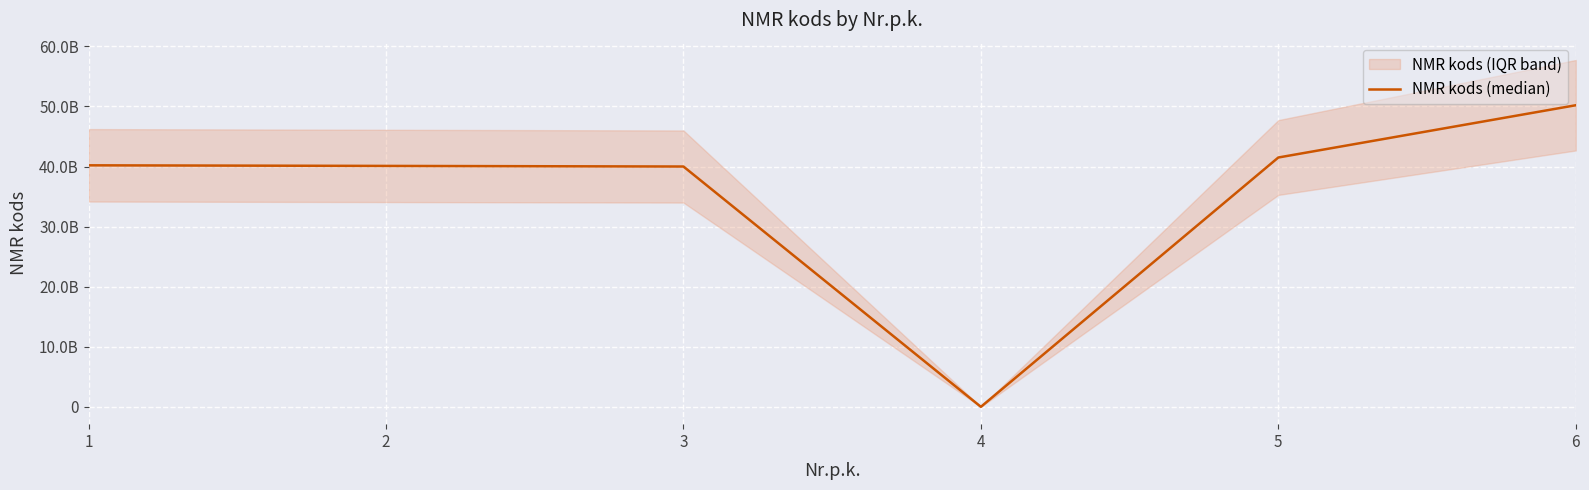

What is the change in value from 2 to 5?

+1399771168